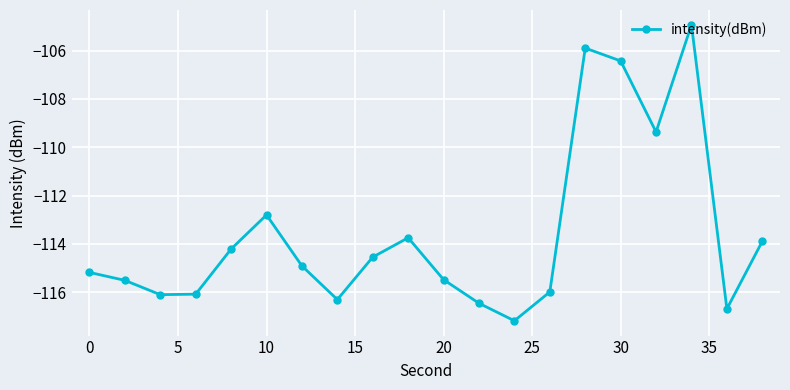

True or false: the data has more than 0 interior local peaks.

True